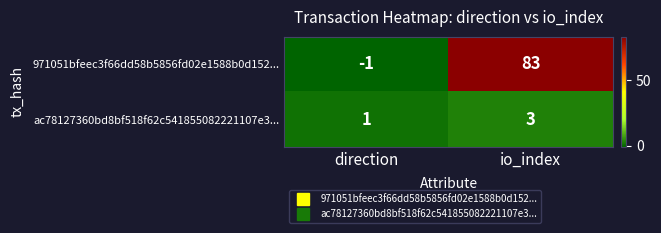

Which series has the largest total across all categories?

971051bfeec3f66dd58b5856fd02e1588b0d152...